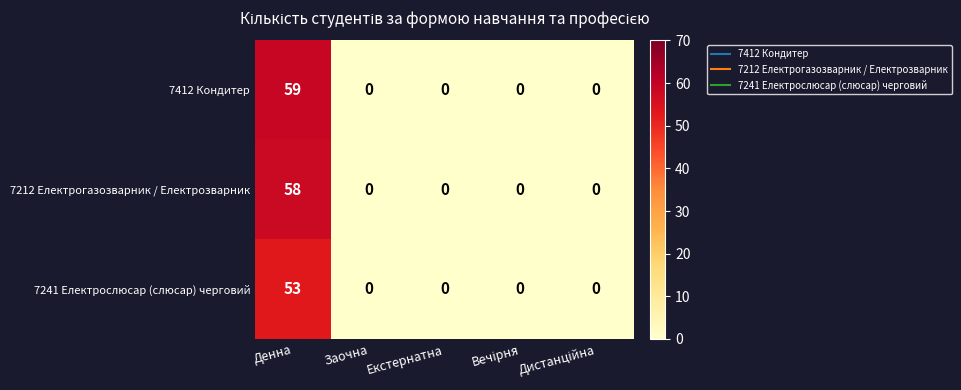

List the series in order of their overall mean, lowest first.

7241 Електрослюсар (слюсар) черговий, 7212 Електрогазозварник / Електрозварник, 7412 Кондитер